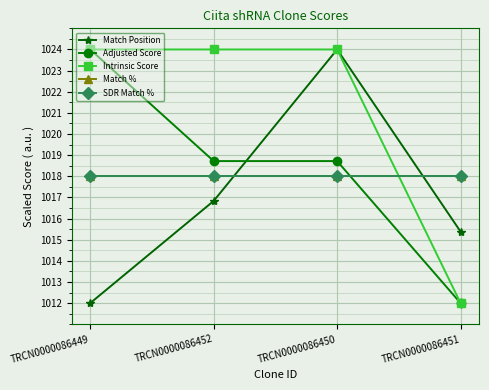

At how many categories does at least one series exceed 1016?

4